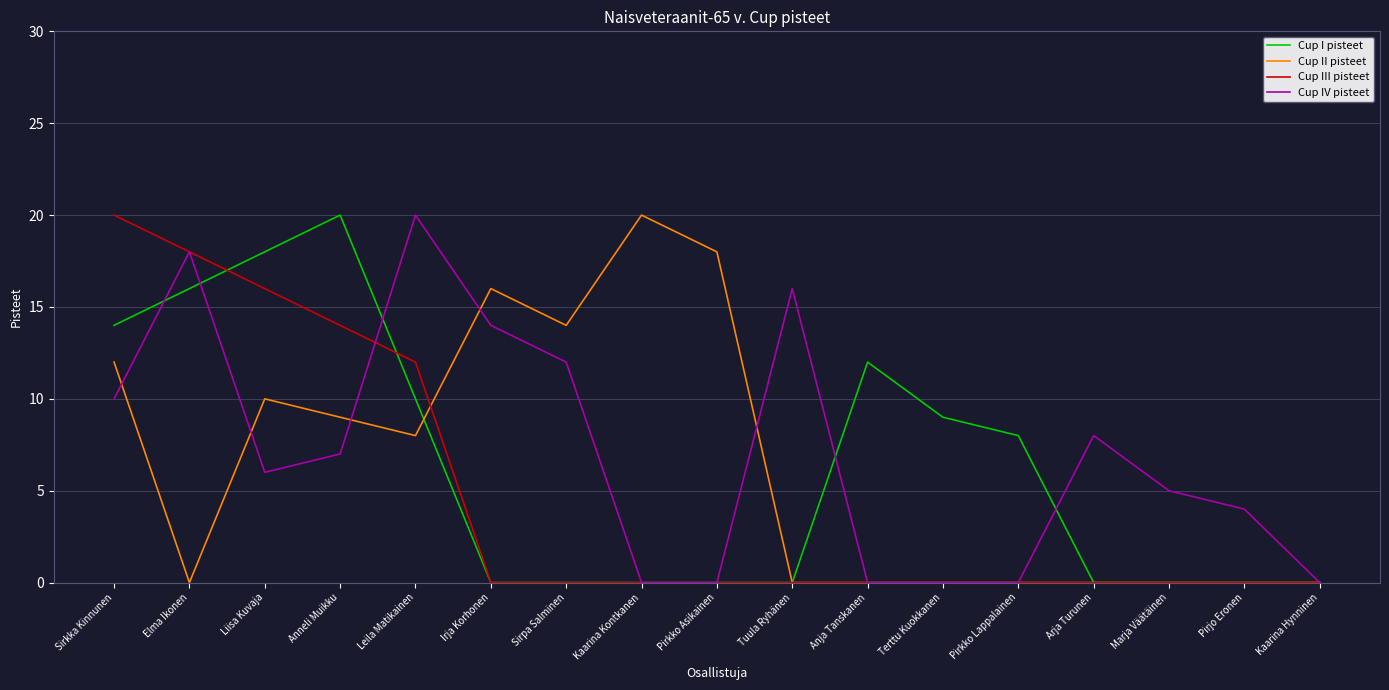

Reading left to right, extract all data points from this chart.

Cup I pisteet: 14	16	18	20	10	0	0	0	0	0	12	9	8	0	0	0	0
Cup II pisteet: 12	0	10	9	8	16	14	20	18	0	0	0	0	0	0	0	0
Cup III pisteet: 20	18	16	14	12	0	0	0	0	0	0	0	0	0	0	0	0
Cup IV pisteet: 10	18	6	7	20	14	12	0	0	16	0	0	0	8	5	4	0